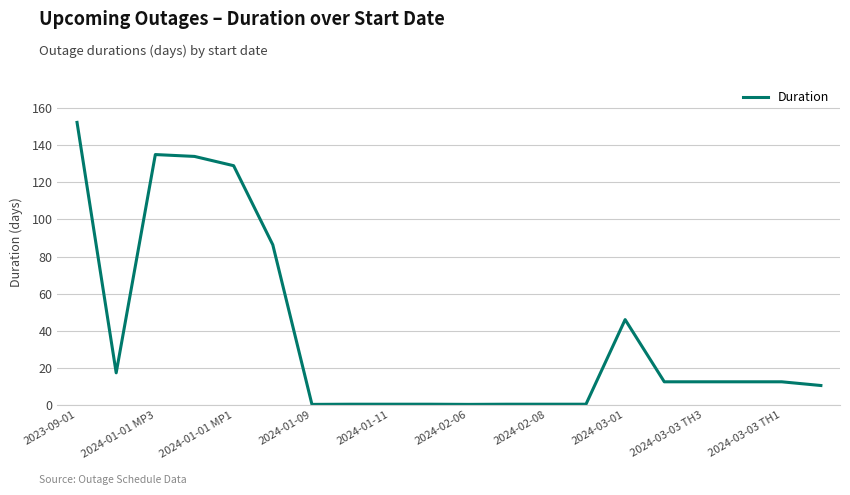

Does the chart have visible grid lines?

Yes